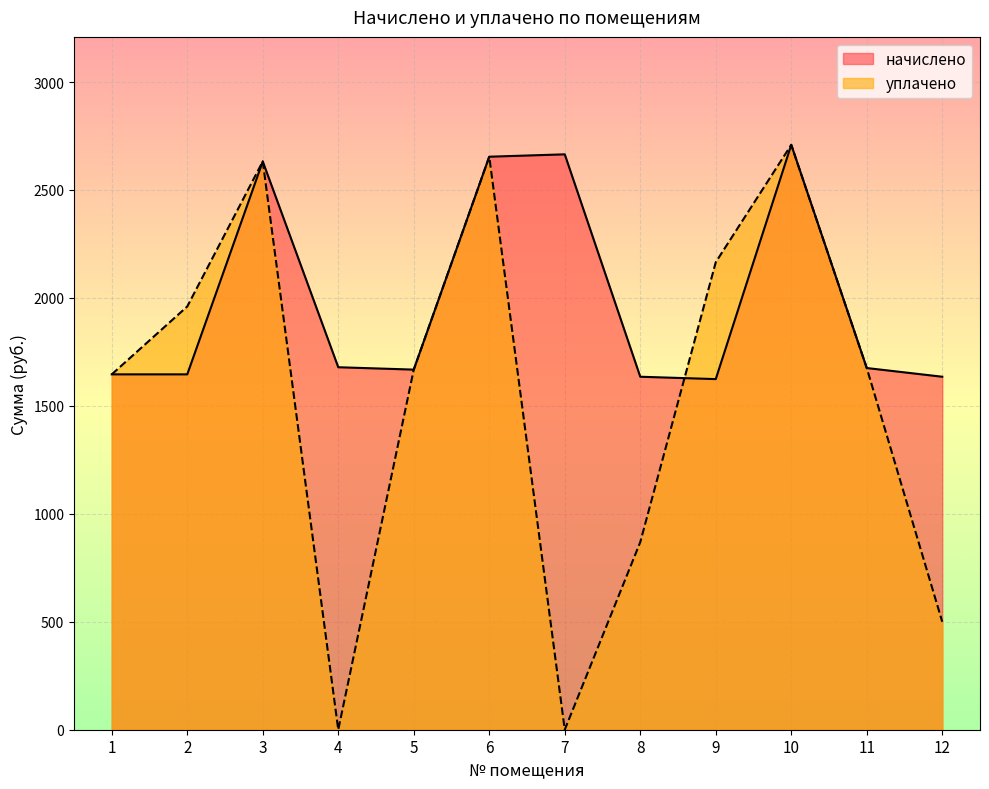

What is the value of the начислено point at the 11th from the left?

1675.3